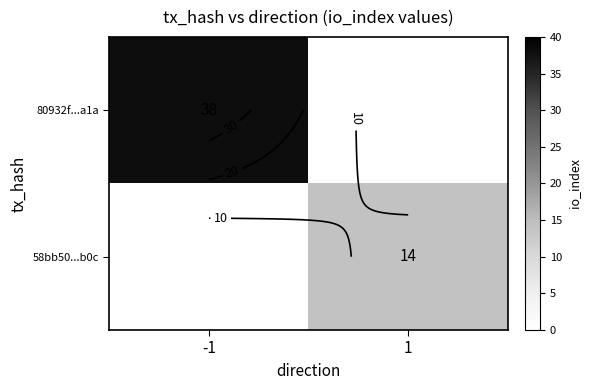

How many categories are shown in the chart?

2